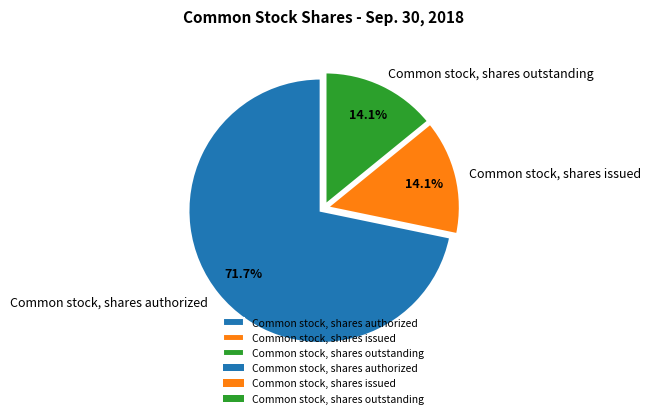

How many slices are in this pie chart?

3